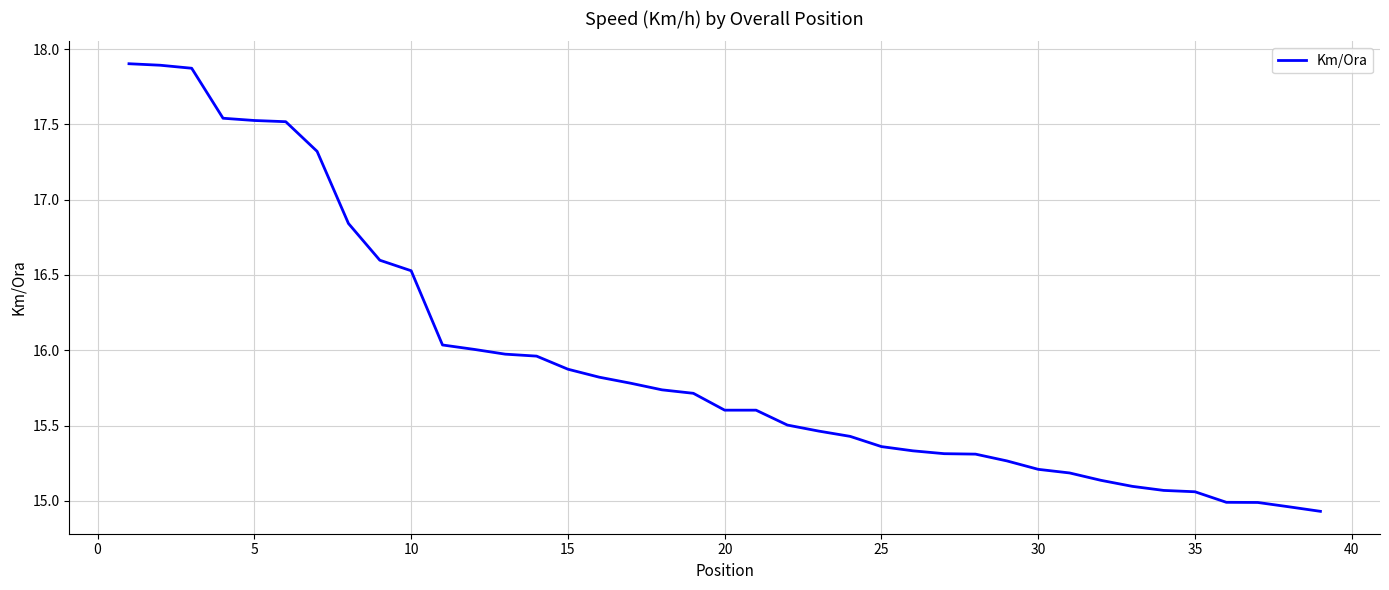

What is the difference between the maximum and minimum values?

3.0